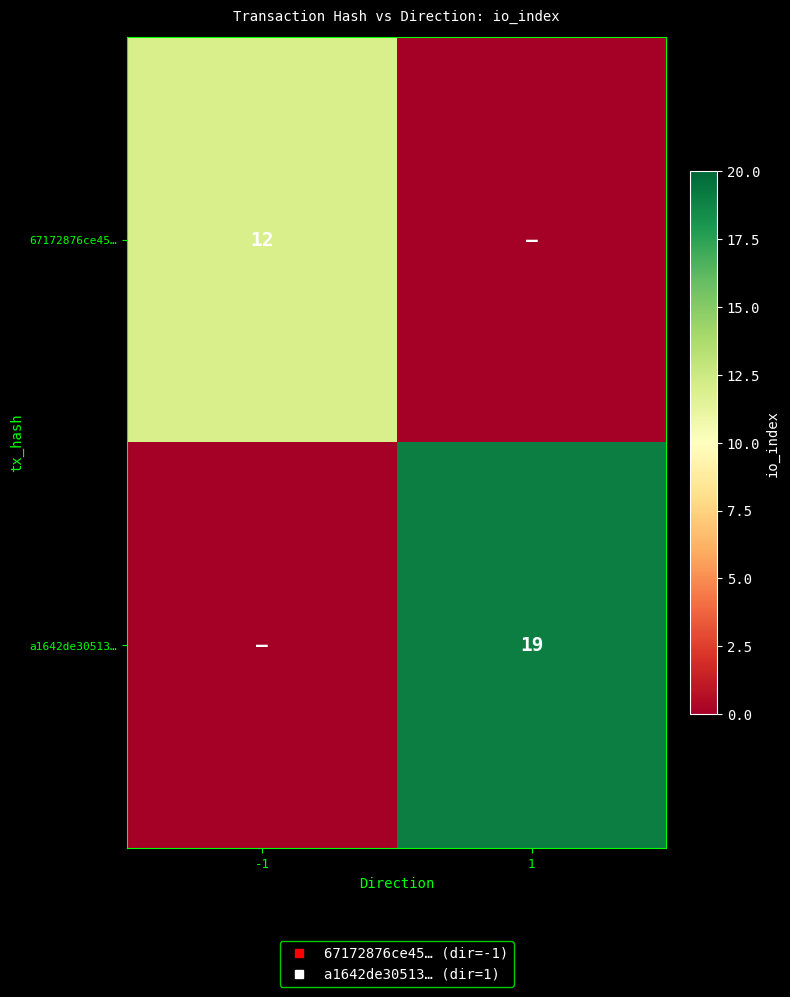

Which series changed the most between -1 and 1?

a1642de30513…